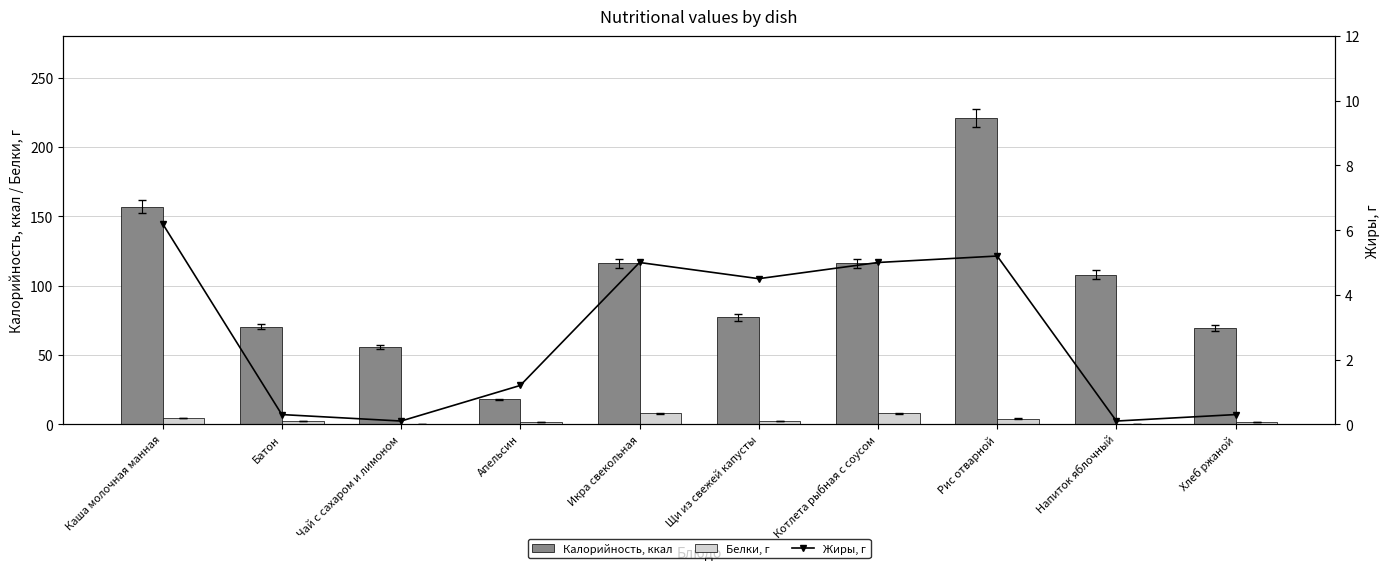

Reading left to right, transcribe all the data shown in this chart.

Калорийность, ккал: 157.0	70.5	55.8	18.0	116.0	77.0	116.0	221.0	108.0	69.6
Белки, г: 4.6	2.4	0.3	1.9	8.0	2.5	8.0	4.1	0.1	1.7
Жиры, г: 6.2	0.3	0.1	1.2	5.0	4.5	5.0	5.2	0.1	0.3